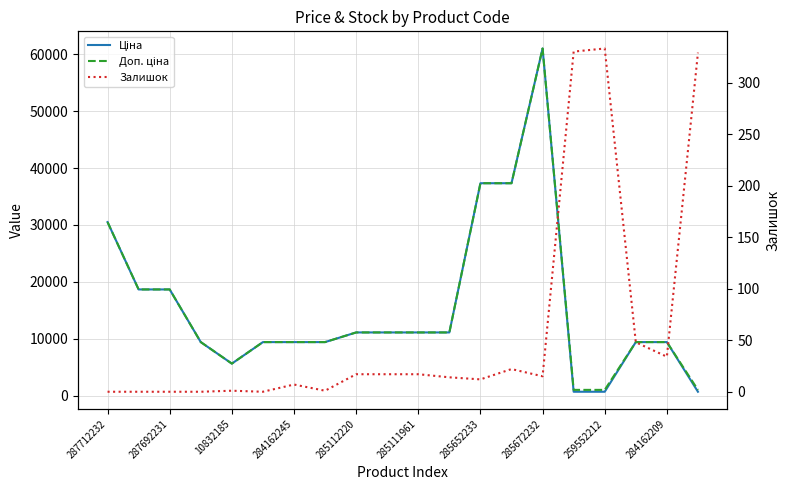

At which category is the sum across all series the highest?

285672232